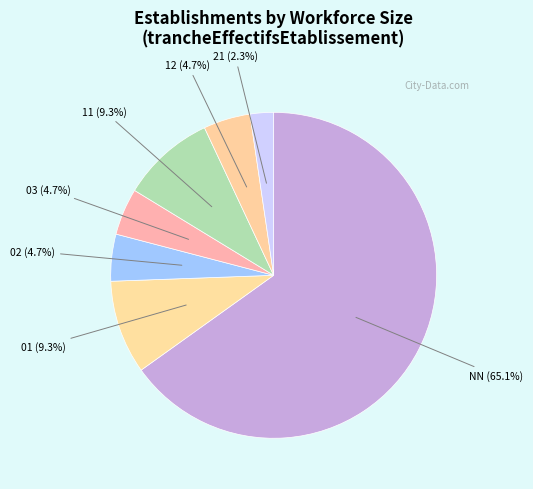

Which category has the smallest portion of the pie?

21